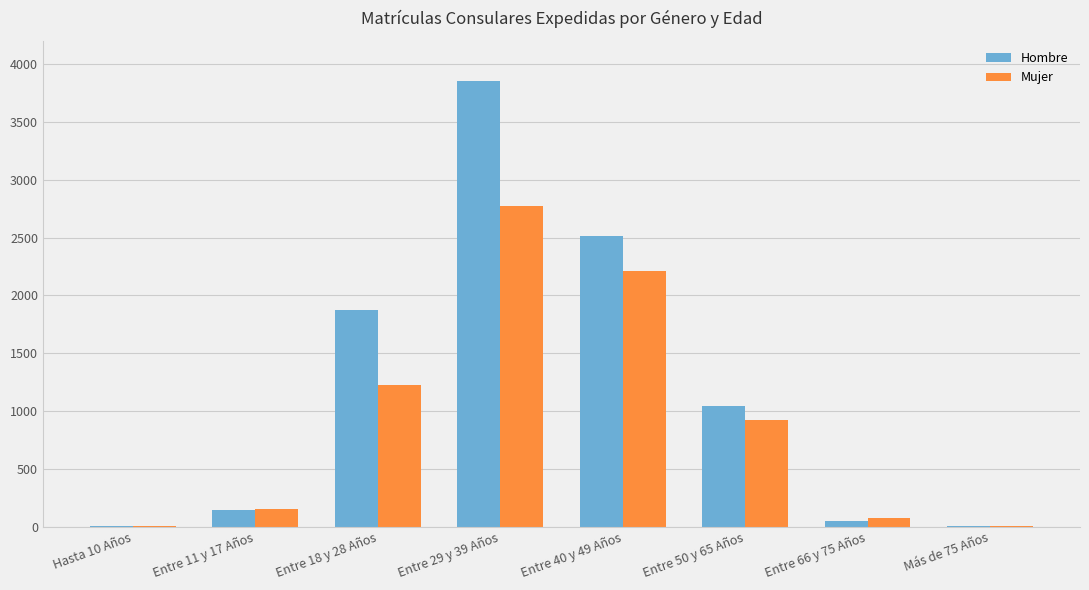

Count the number of data series in this chart.

2